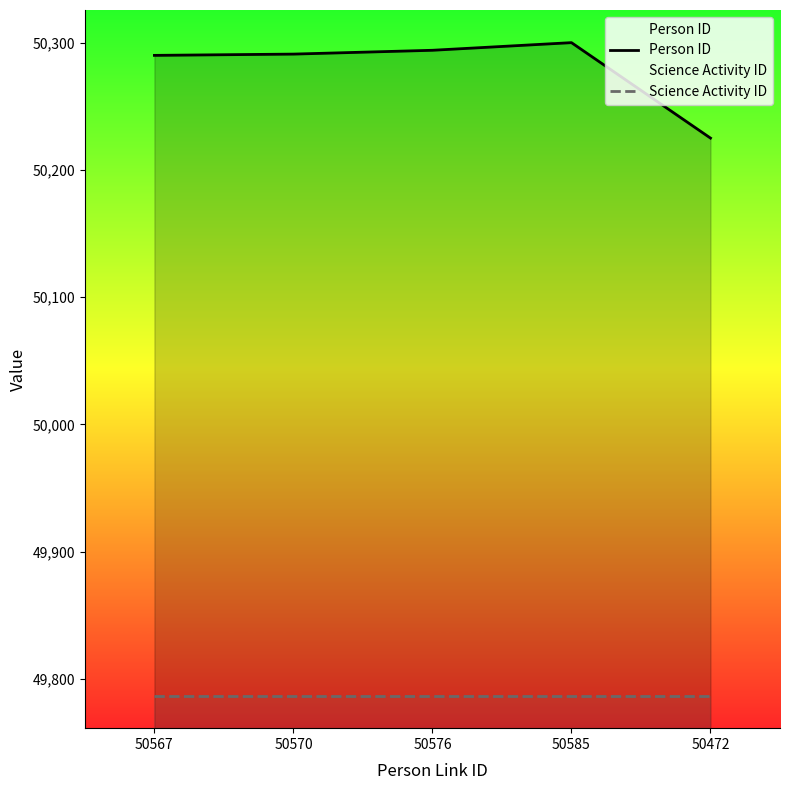

Reading left to right, list all the values displayed in this chart.

Person ID: 50290	50291	50294	50300	50225
Science Activity ID: 49787	49787	49787	49787	49787